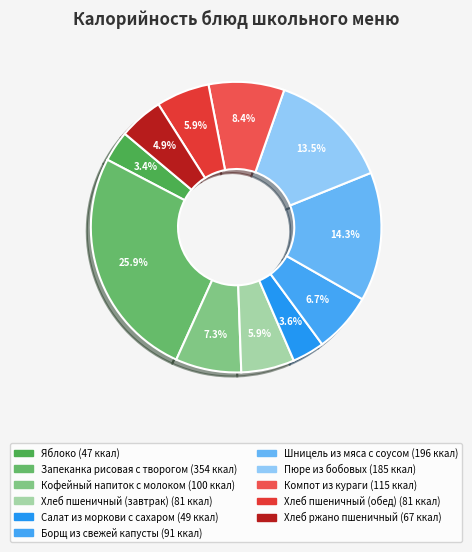

How many slices are in this pie chart?

11